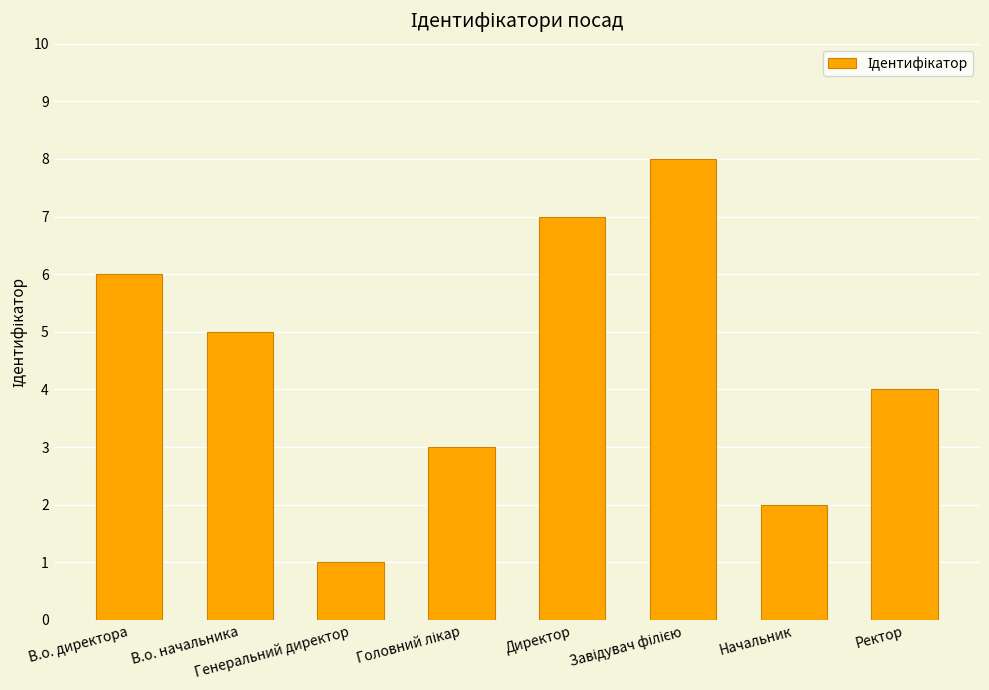

What is the difference between the maximum and minimum values?

7